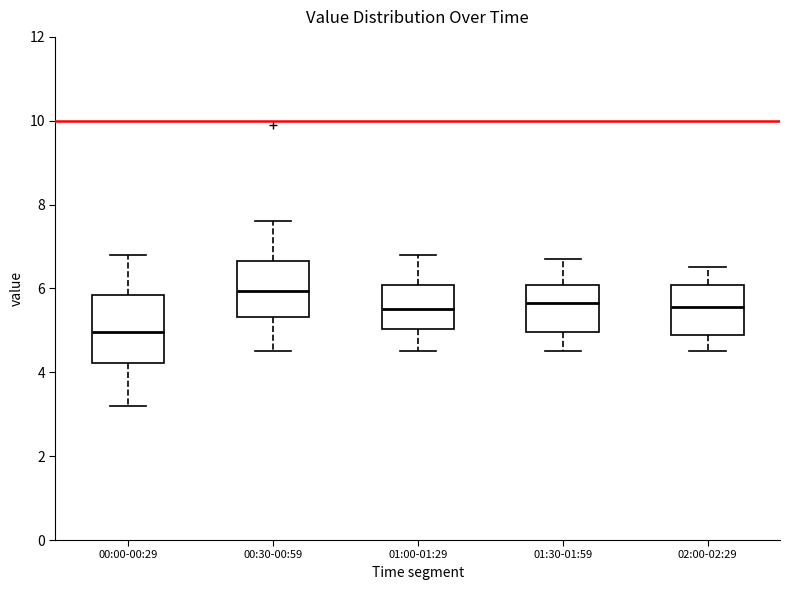

Reading left to right, transcribe this box plot: for each box, give where its median line is, the range the box spans, and where its two whiskers end, as read against the y-axis. The values are not printed on the chart, so give them approximately, as read against the axis.

00:00-00:29: median 5.0, box 4.2 to 5.8, whiskers 3.2 to 6.8
00:30-00:59: median 6.0, box 5.4 to 6.6, whiskers 4.6 to 7.6
01:00-01:29: median 5.6, box 5.0 to 6.0, whiskers 4.6 to 6.8
01:30-01:59: median 5.6, box 5.0 to 6.0, whiskers 4.6 to 6.8
02:00-02:29: median 5.6, box 5.0 to 6.0, whiskers 4.6 to 6.6